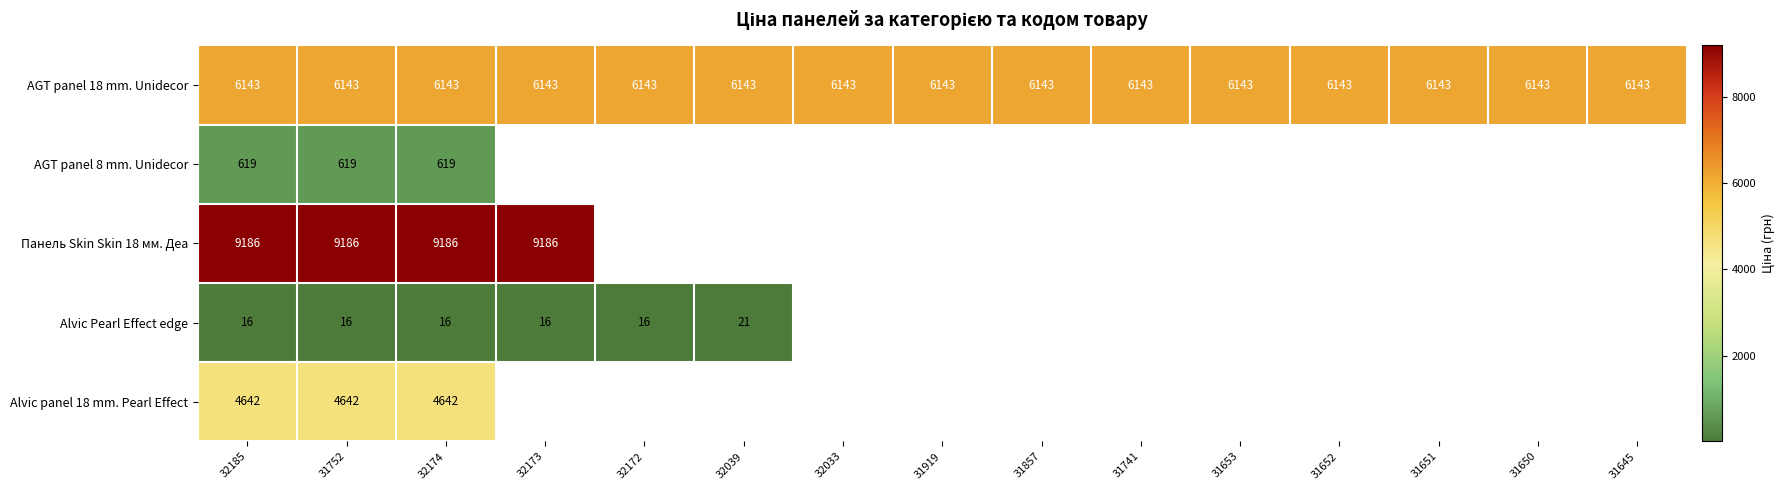

The AGT panel 18 mm. Unidecor series shows 9702 at 32033. True or false?

False